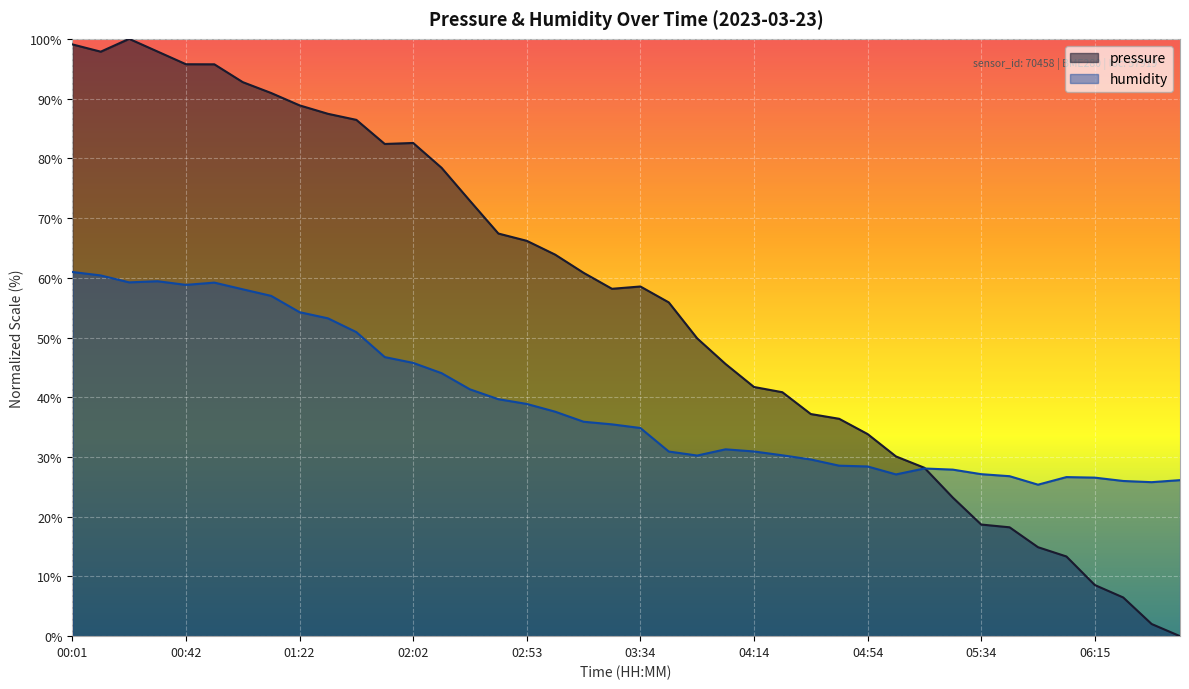

How many distinct data groups are displayed?

2